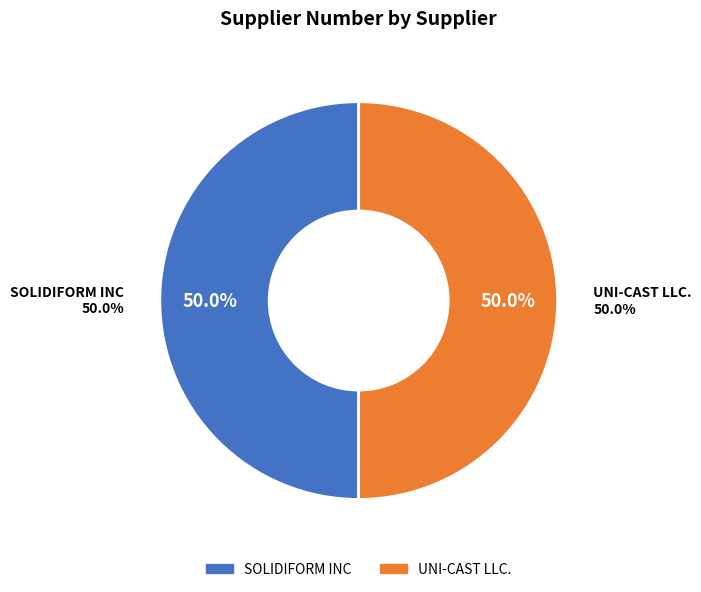

How much of the chart is everything except SOLIDIFORM INC?

50.0%